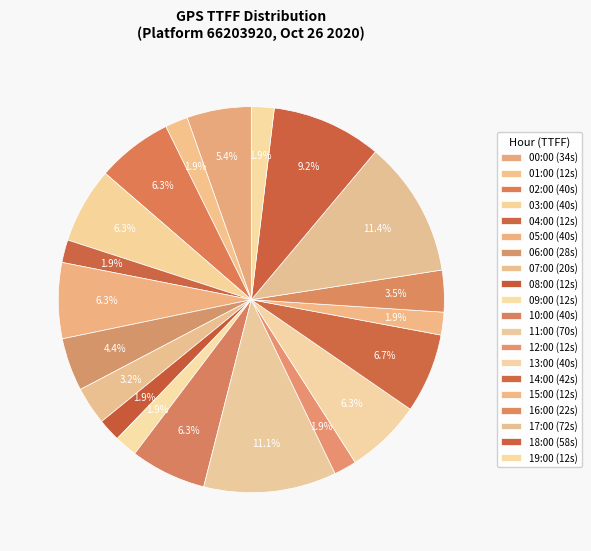

To the nearest percent, what is the difference between the largest and smallest slice percentages?

10%